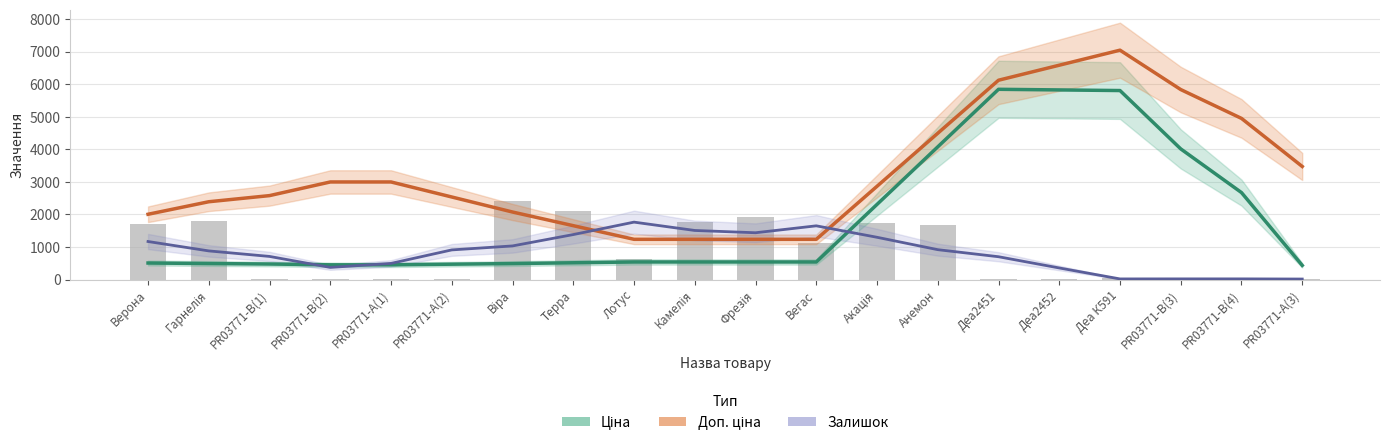

How many data points does each series have?

20